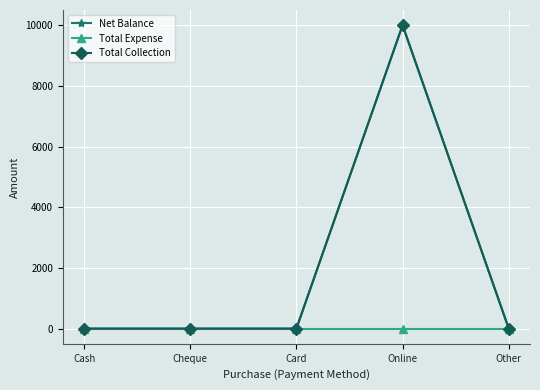

Which series has the largest range (max minus min)?

Net Balance